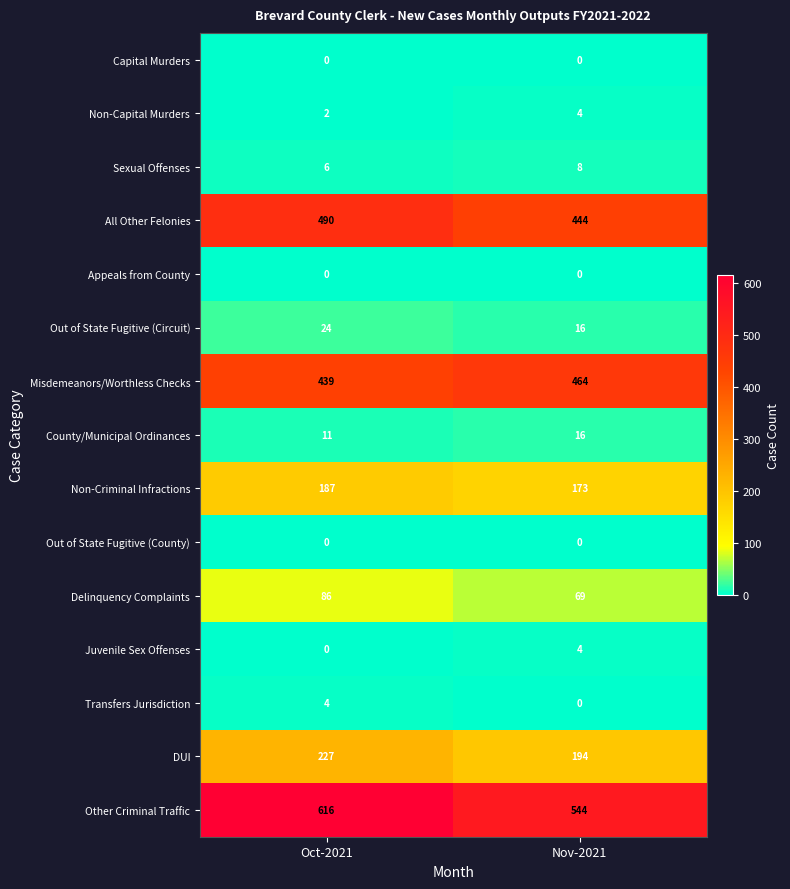

What value does the Out of State Fugitive (Circuit) series have at Oct-2021?

24